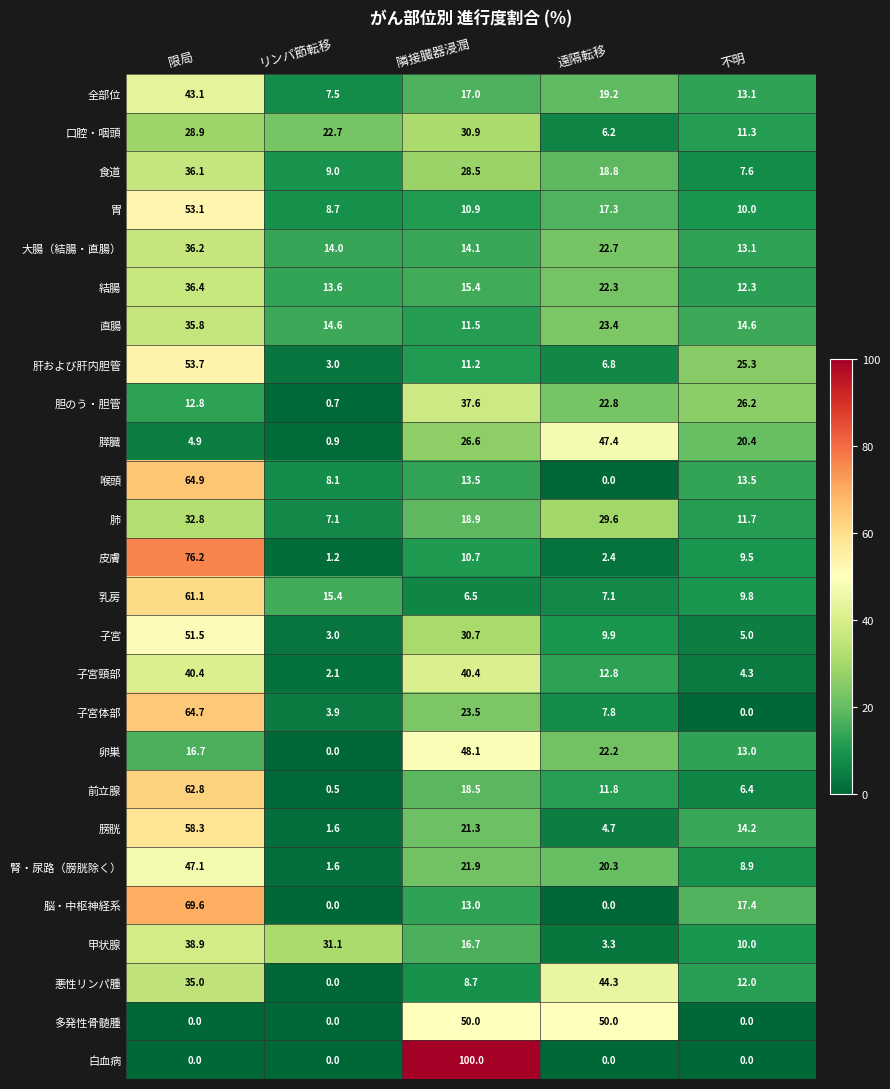

Which series changed the most between 限局 and 不明?

皮膚